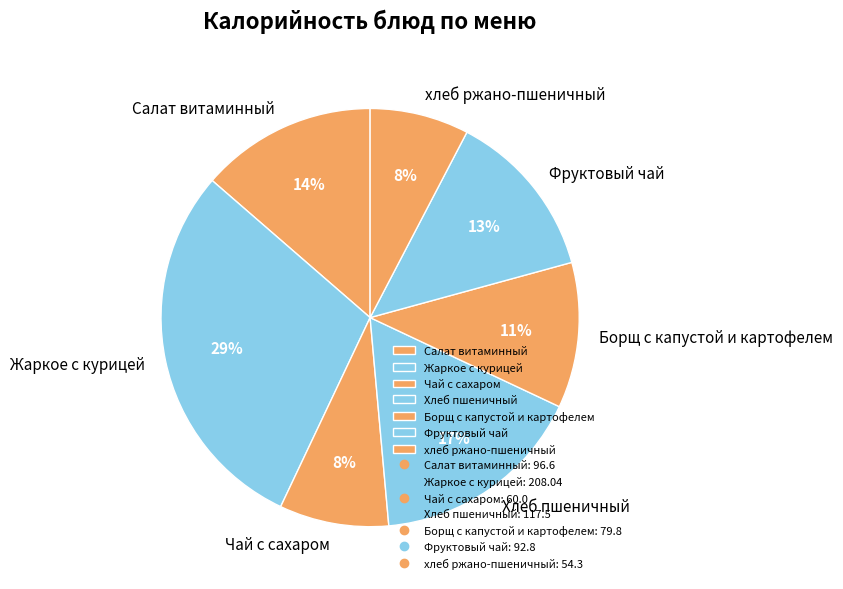

Which slice is the largest?

Жаркое с курицей